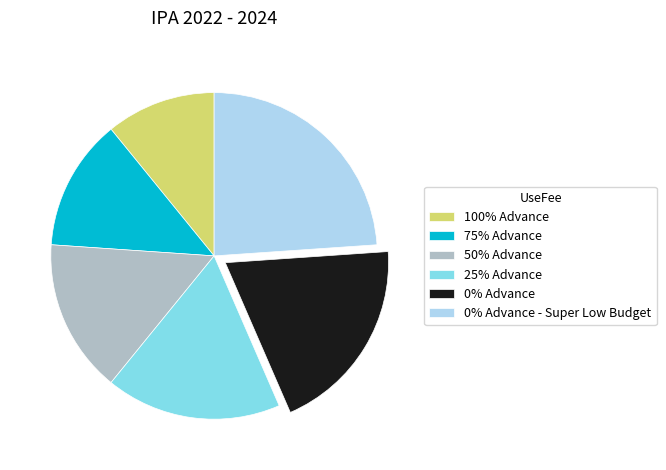

Combined, do 75% Advance and 100% Advance account for over 50%?

No